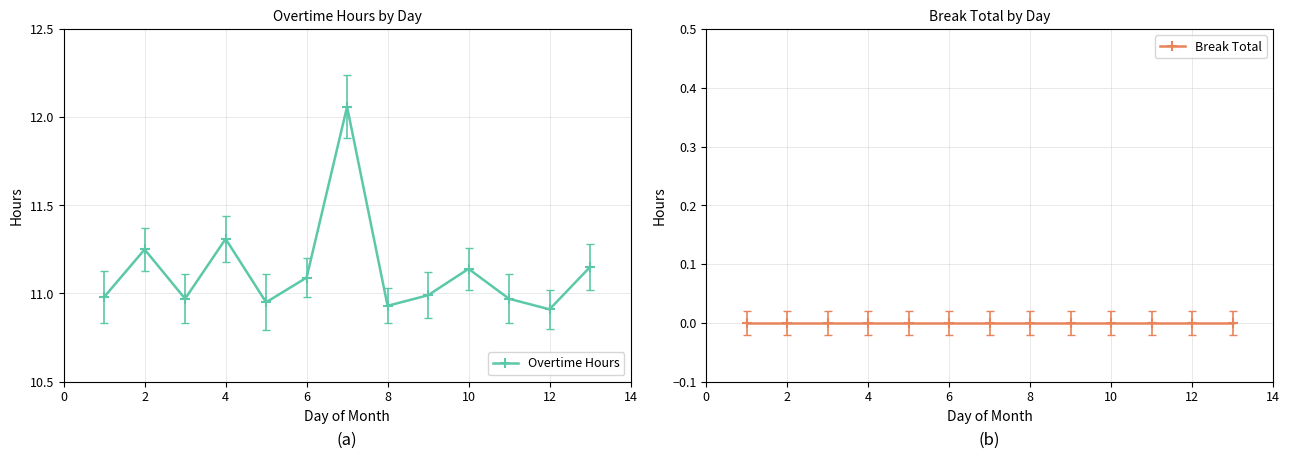

List the series in order of their overall mean, highest first.

Overtime Hours, Break Total